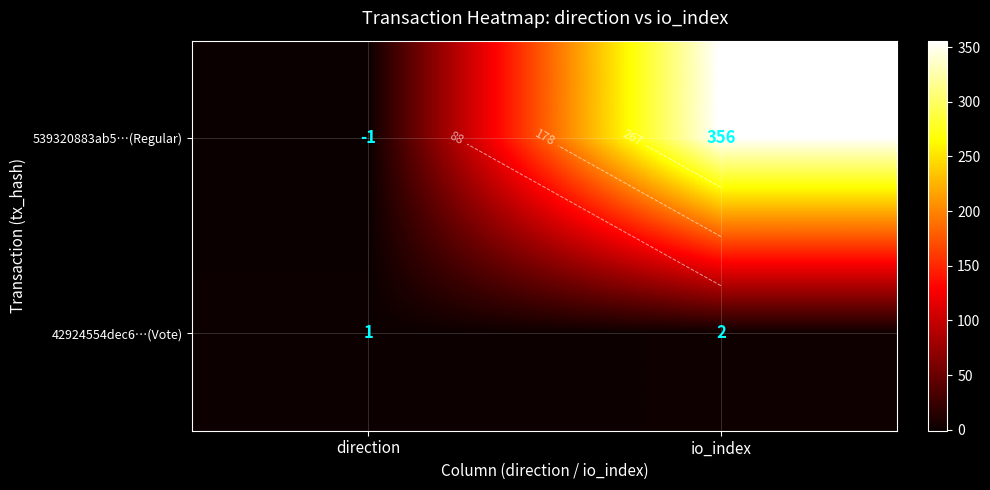

The 42924554dec6…(Vote) series shows 1 at direction. True or false?

True